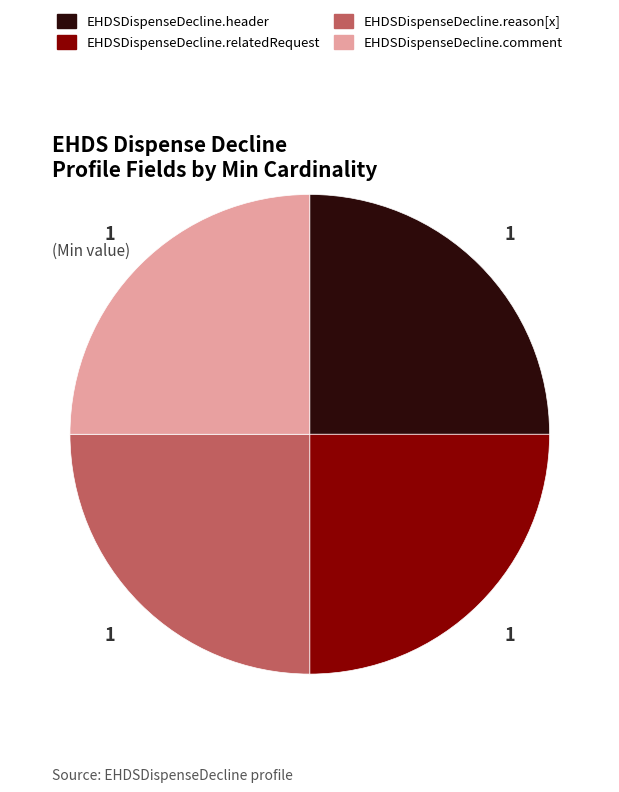

How many slices are in this pie chart?

4